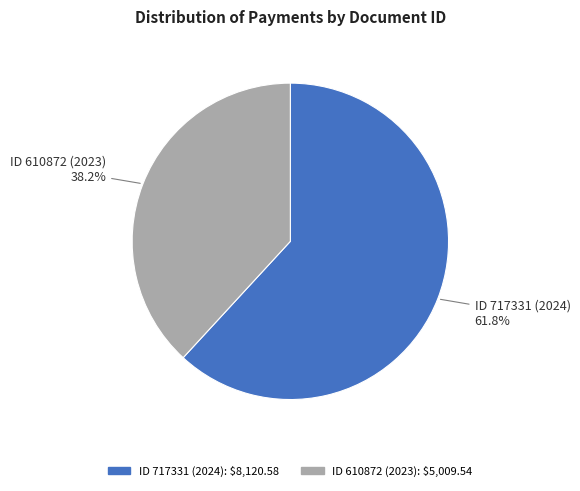

Is there any slice that represents more than half of the pie?

Yes